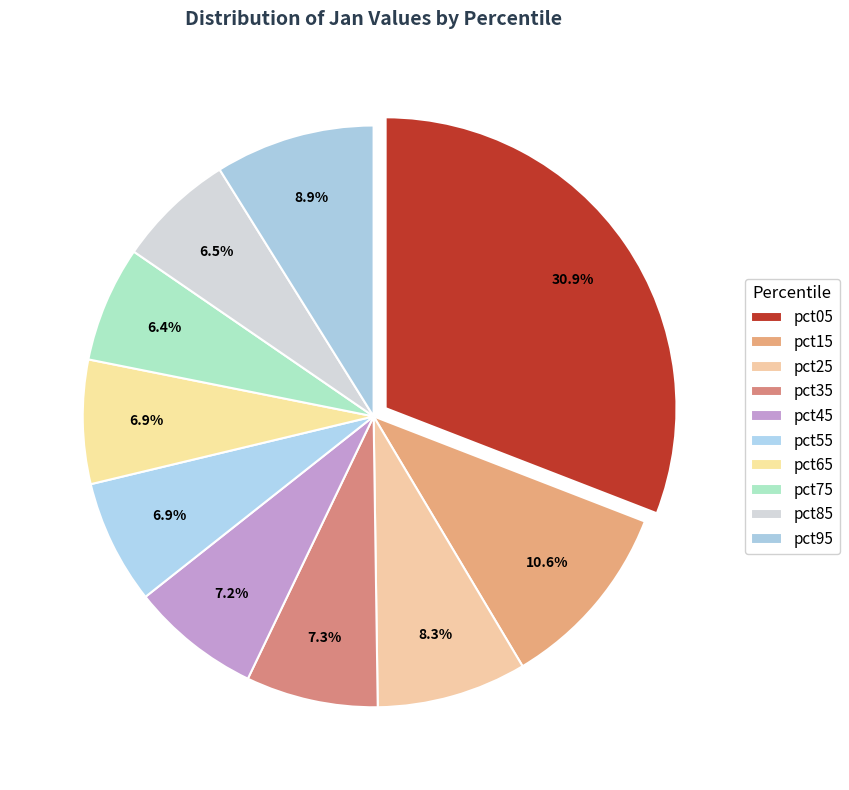

Does pct45 account for over 50% of the chart?

No